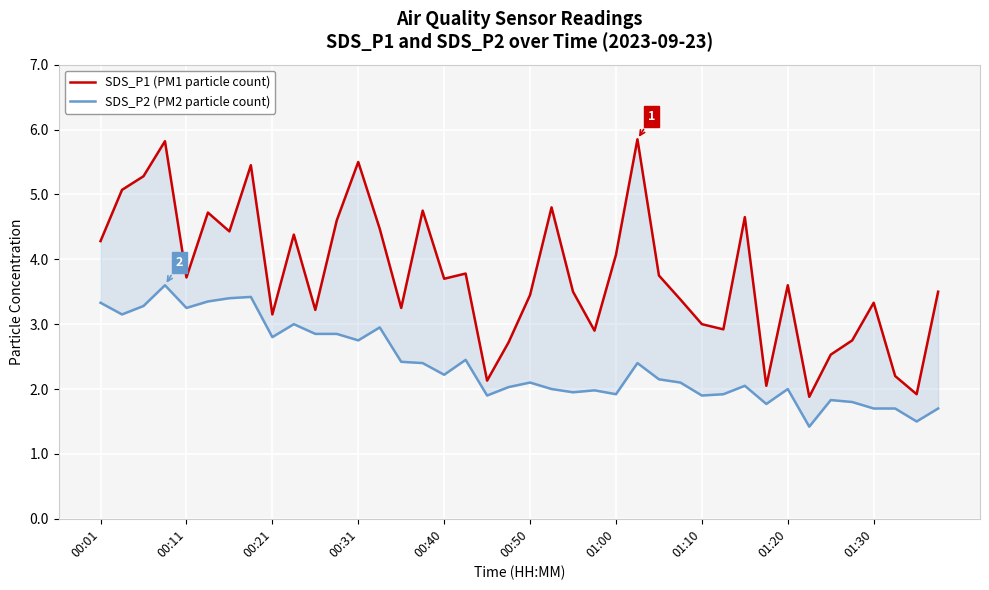

What is the minimum value shown in the chart?

1.4